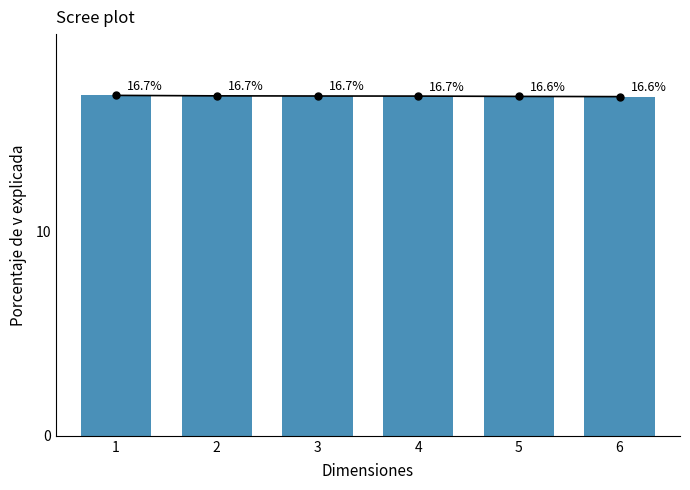

Count the values in the range 16 to 17.

6